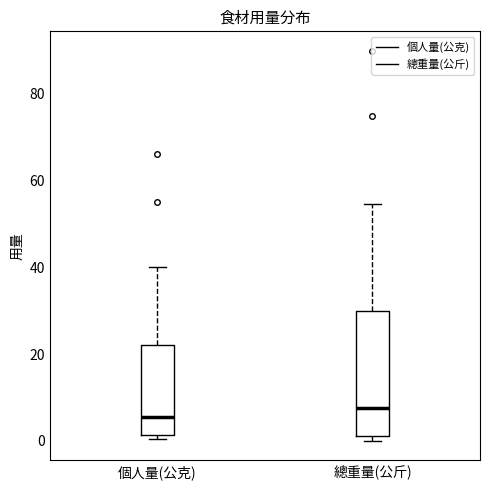

Reading left to right, read every box against the y-axis: the position of its median line, the range the box covers, and the ends of its whiskers. The values are not printed on the chart, so give them approximately, as read against the axis.

個人量(公克): median 6, box 2 to 22, whiskers 0 to 40
總重量(公斤): median 8, box 2 to 30, whiskers 0 to 54